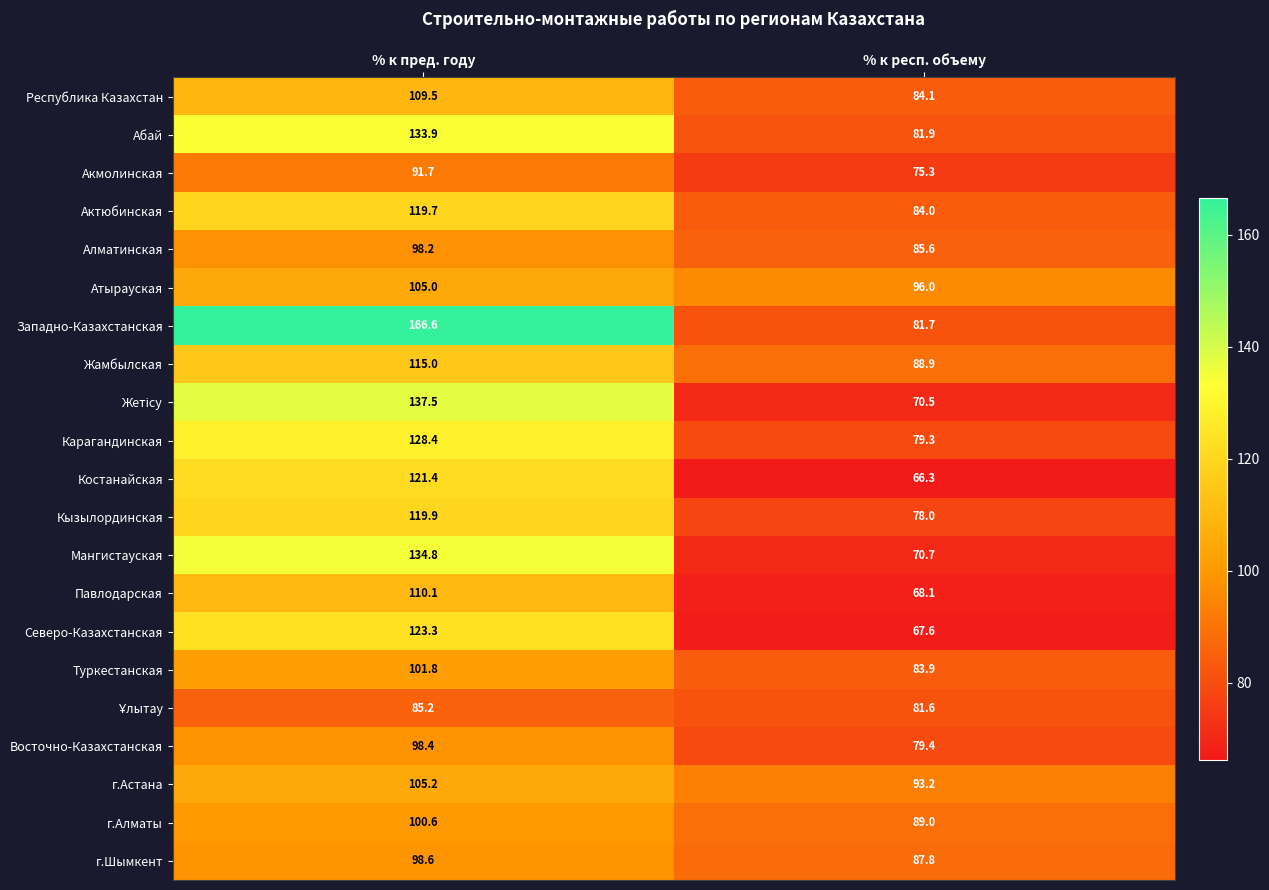

Is it true that Алматинская equals 85.6 at % к респ. объему?

True